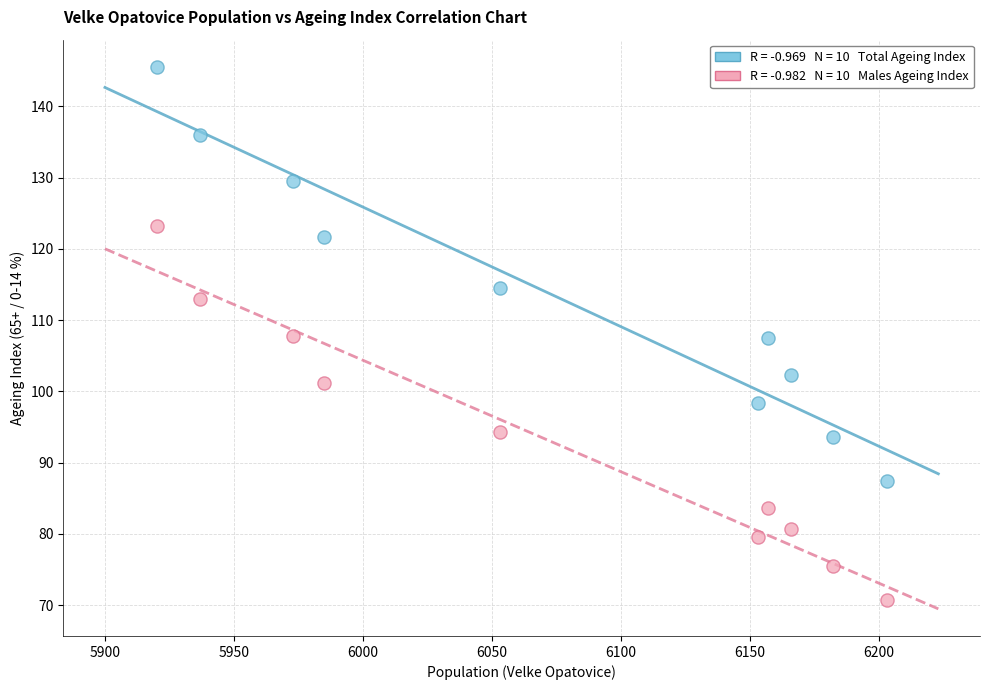

Across all data points, what is the range of Y values (max minus min)?

74.8